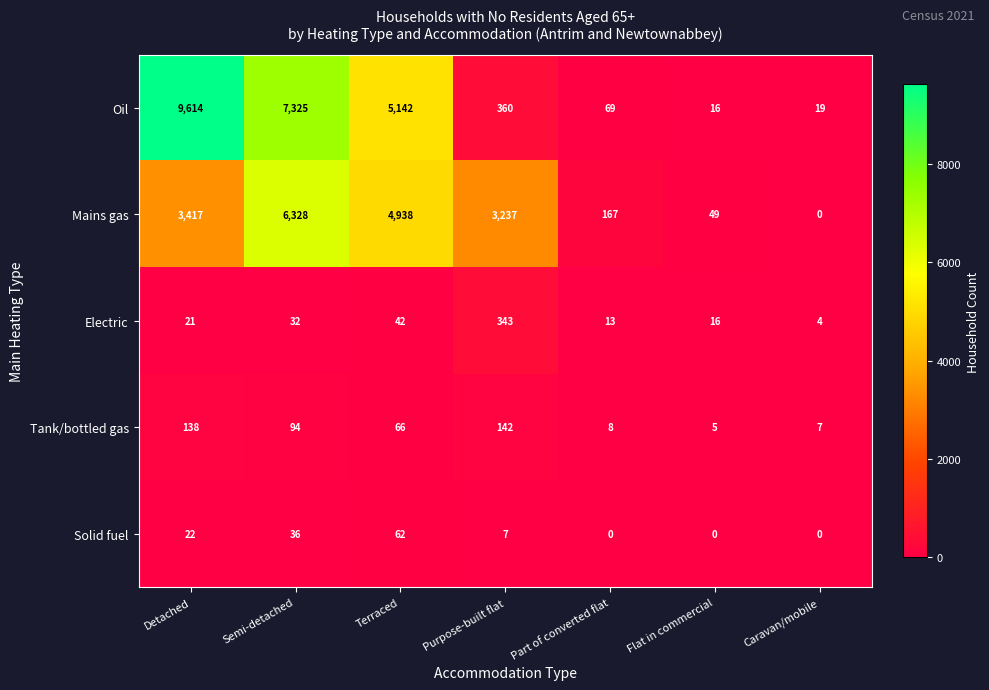

What is the difference between the highest and lowest values at Flat in commercial?

49